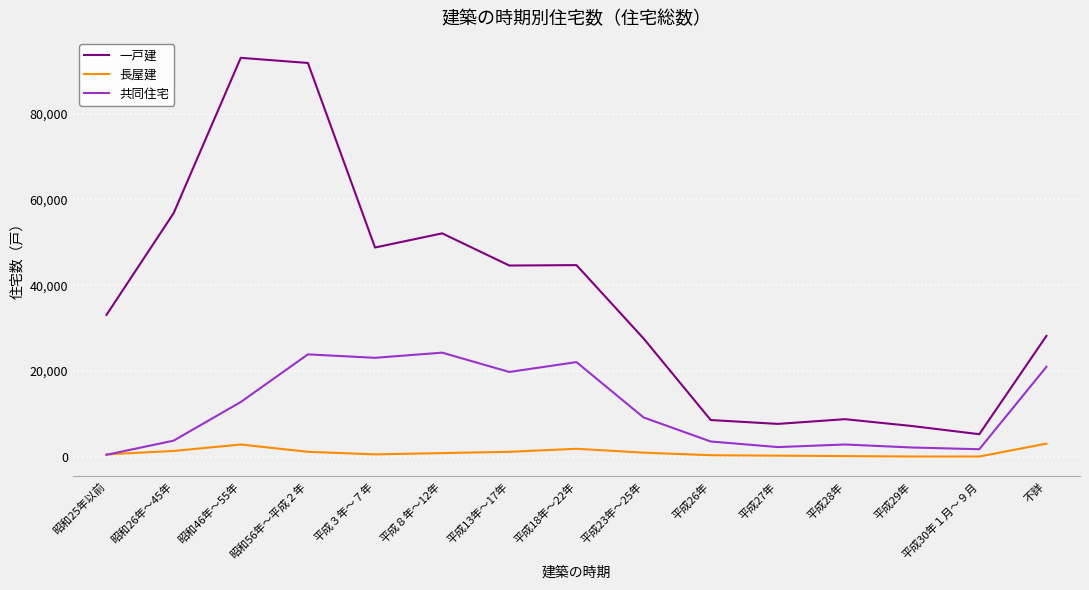

The value of 長屋建 at 昭和46年～55年 is 2900. True or false?

True